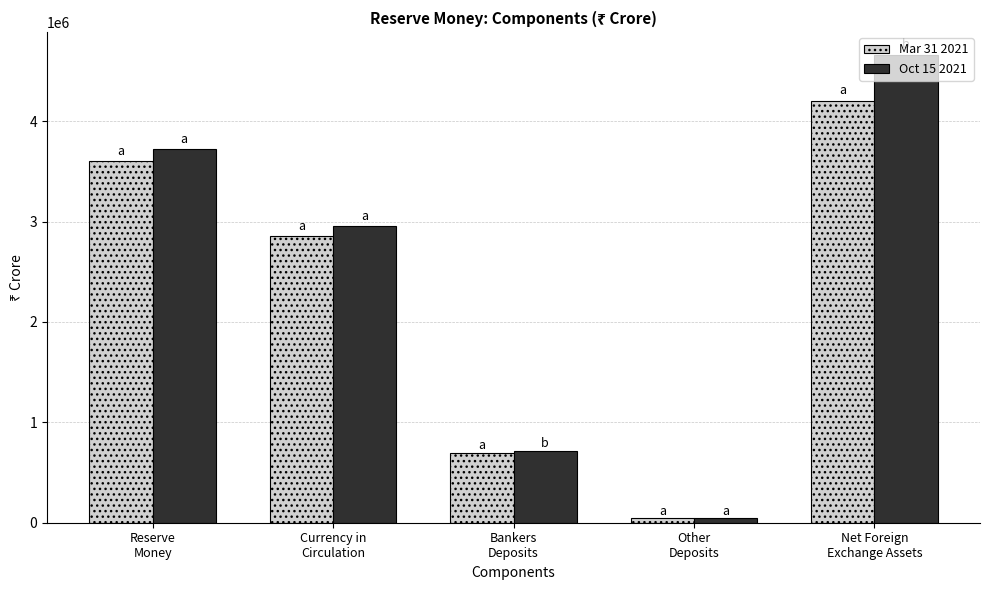

What is the maximum value shown in the chart?

4653681